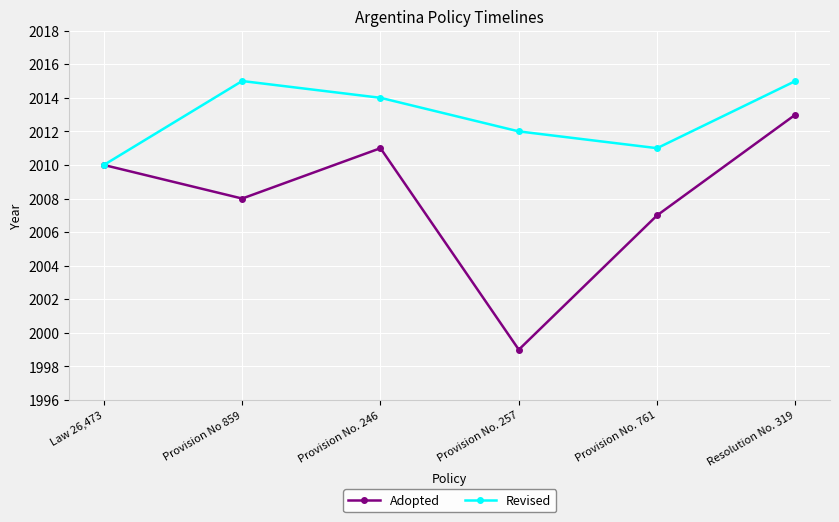

What is the approximate value of Adopted at Provision No. 257, to the nearest 10?

2000